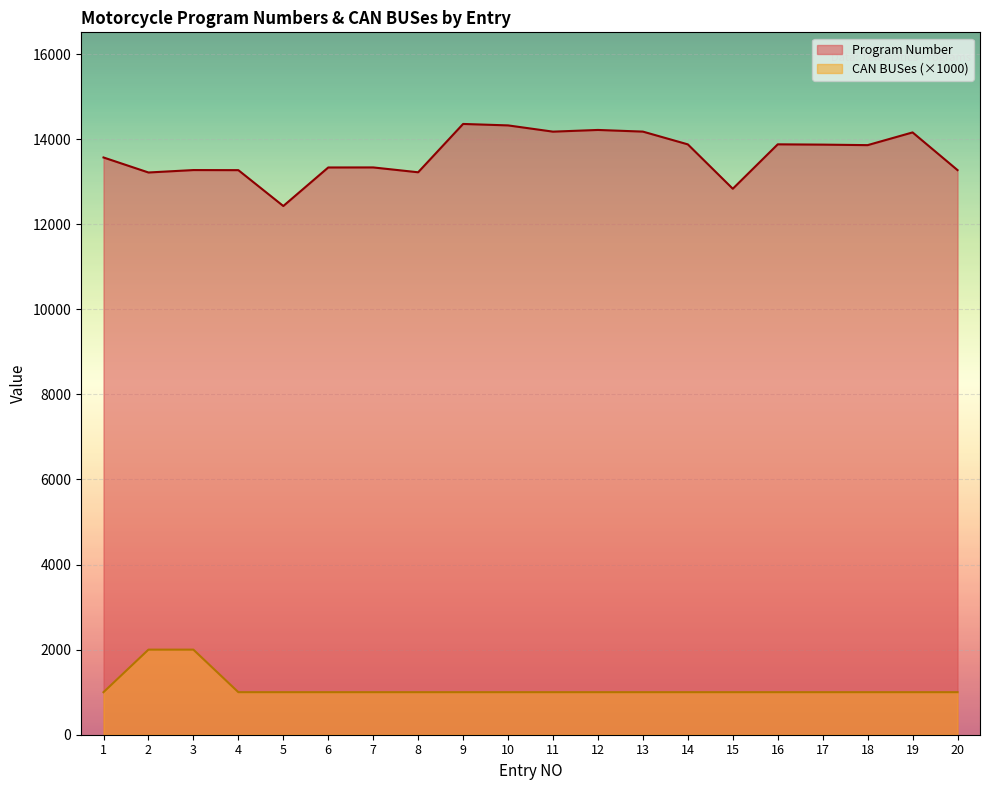

True or false: Program Number and CAN BUSes cross at least once.

False